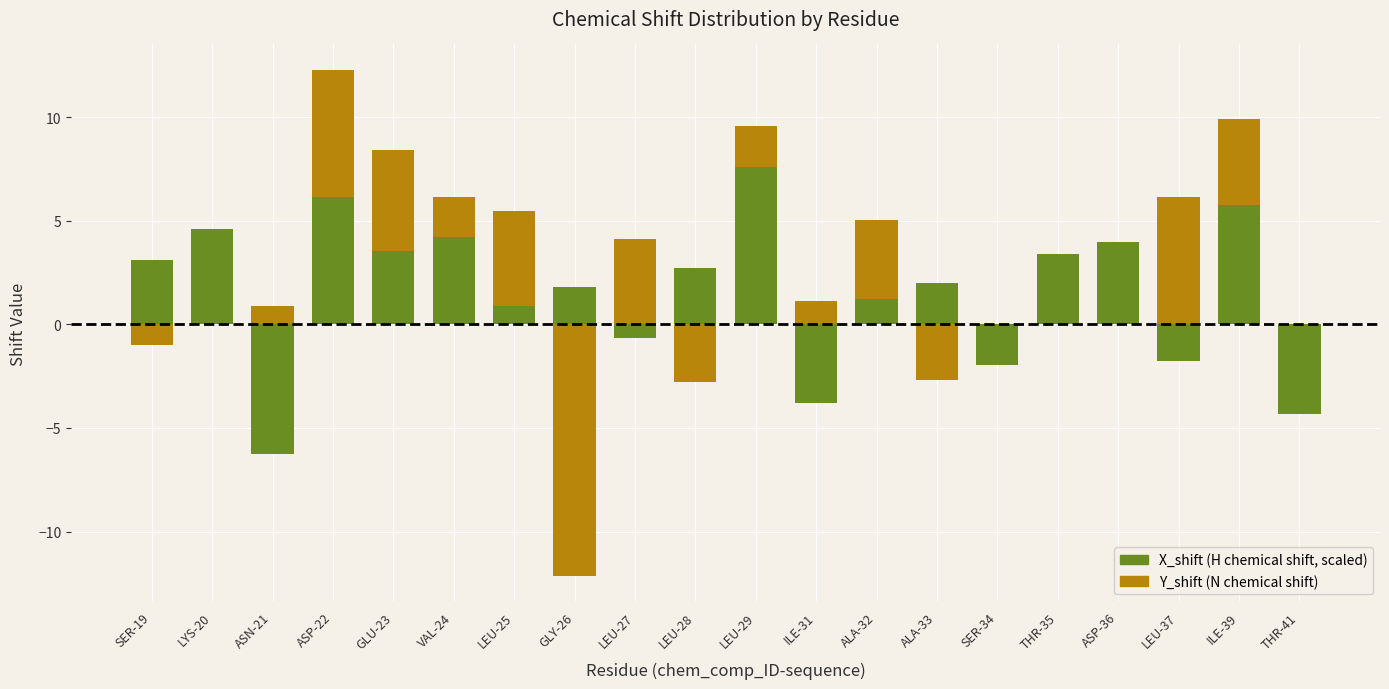

How many data points in X_shift are above 2?

11